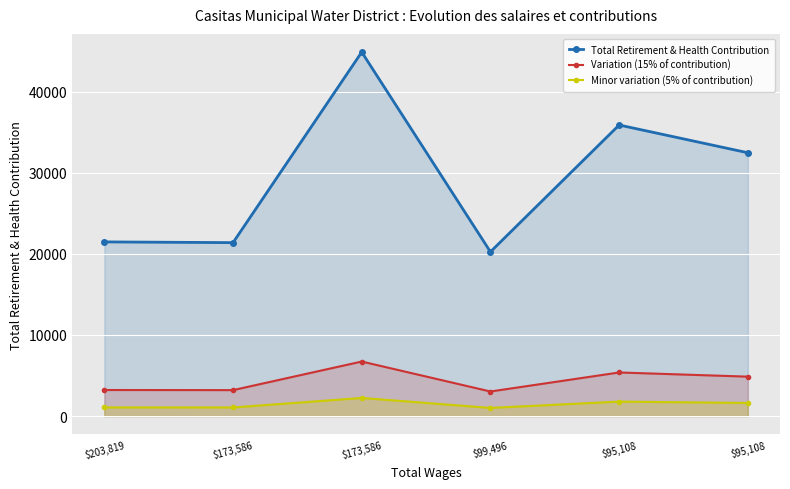

What is the minimum value shown in the chart?

1012.3